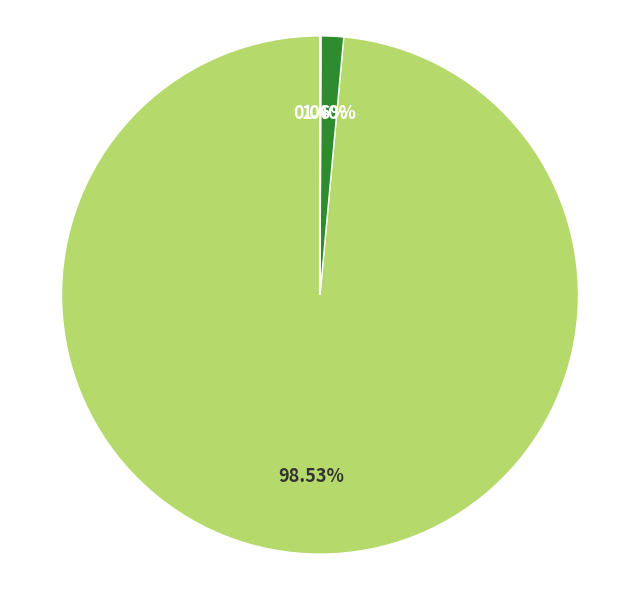

Is there a majority slice in this chart?

Yes